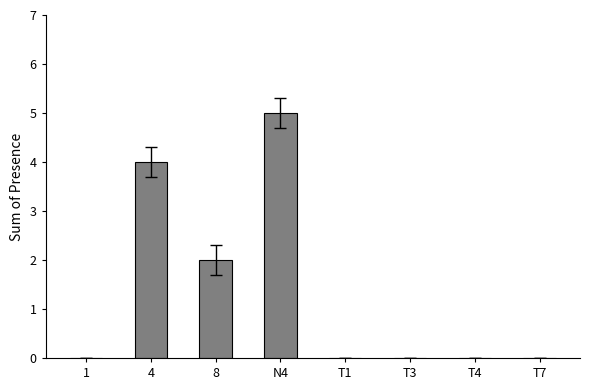

Reading left to right, list all the values displayed in this chart.

0	4	2	5	0	0	0	0